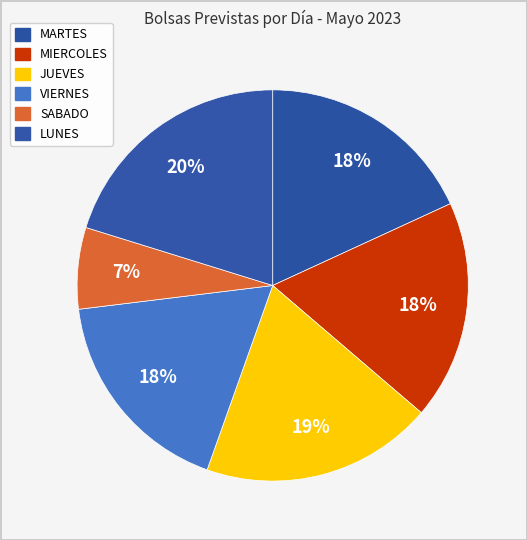

How much of the chart is everything except VIERNES?

82.4%